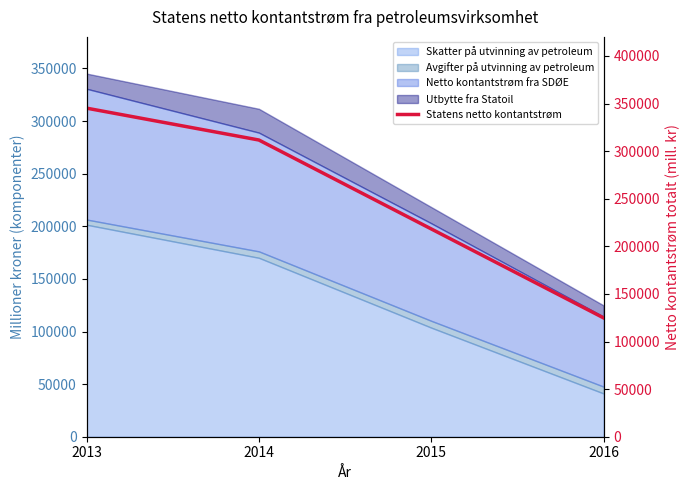

What is the difference between the maximum and minimum values?

220372